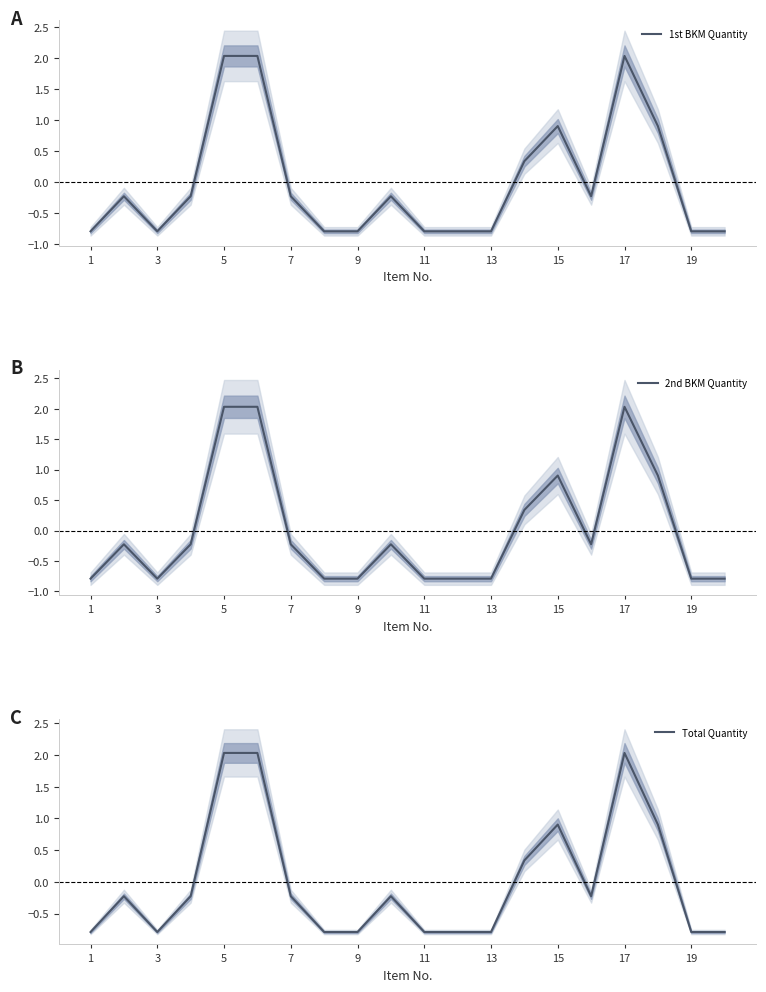

True or false: 1st BKM Quantity and 2nd BKM Quantity cross at least once.

False